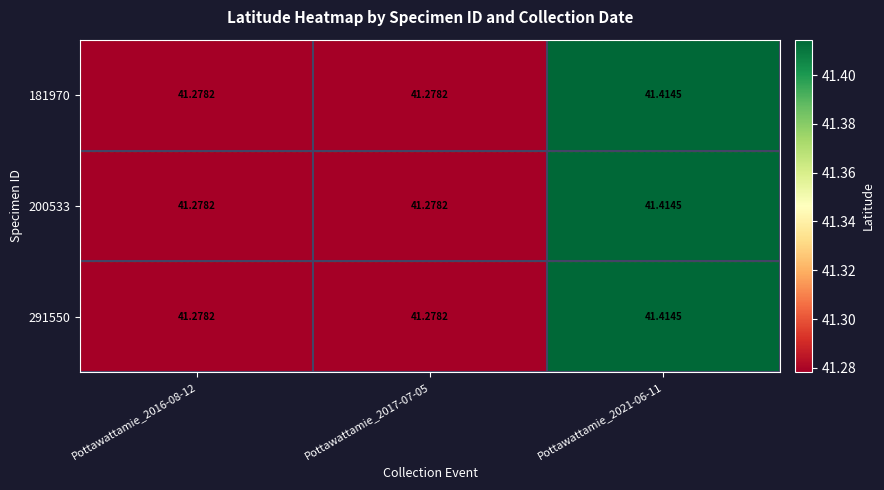

What is the minimum value shown in the chart?

41.3